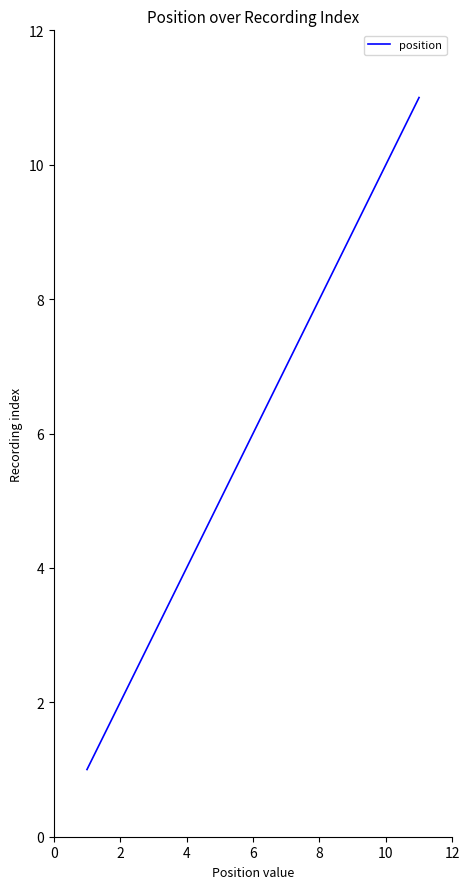

What is the maximum value shown in the chart?

11